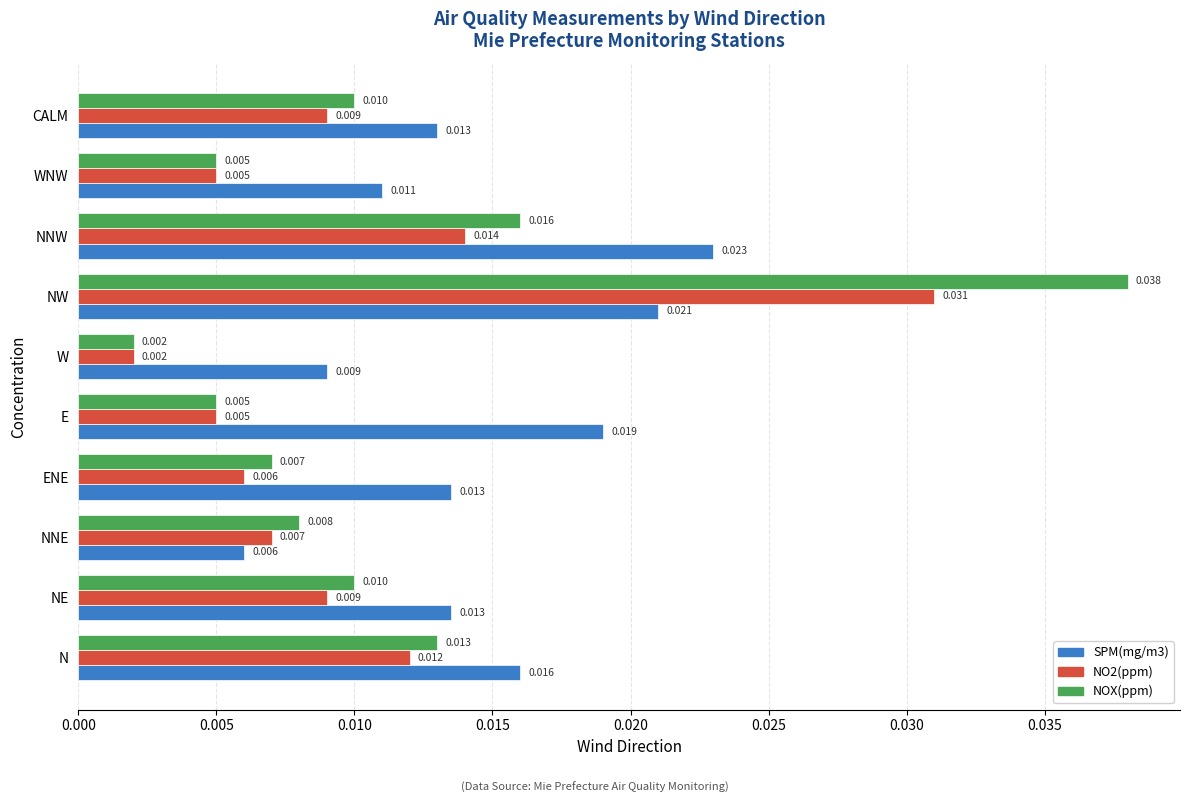

Which series has the widest spread of values?

NOX(ppm)